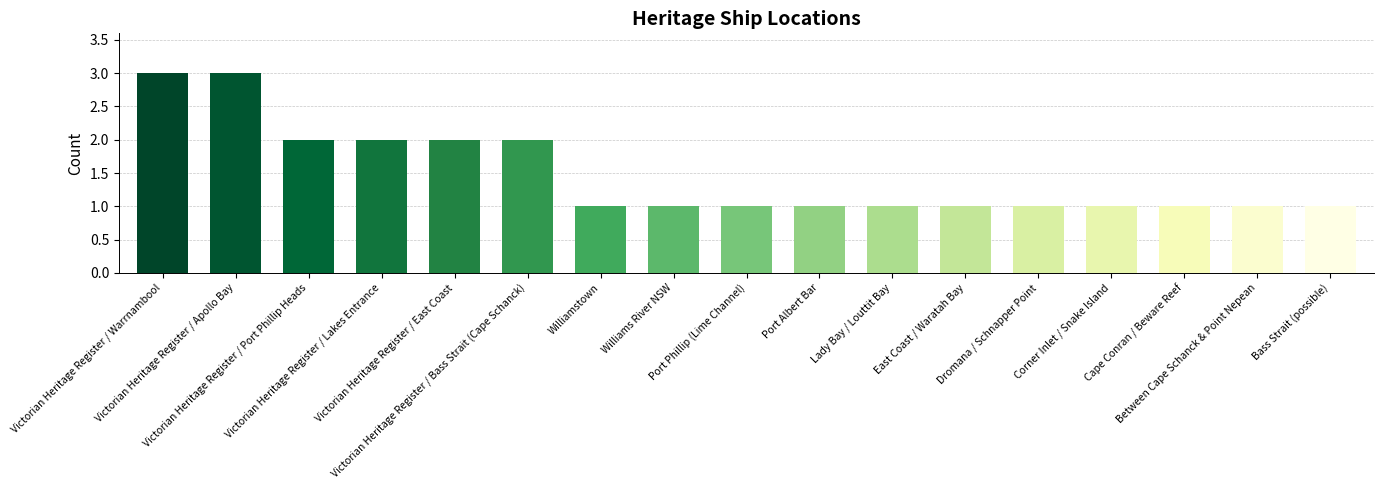

The chart shows a value of 1 at Port Albert Bar. True or false?

True